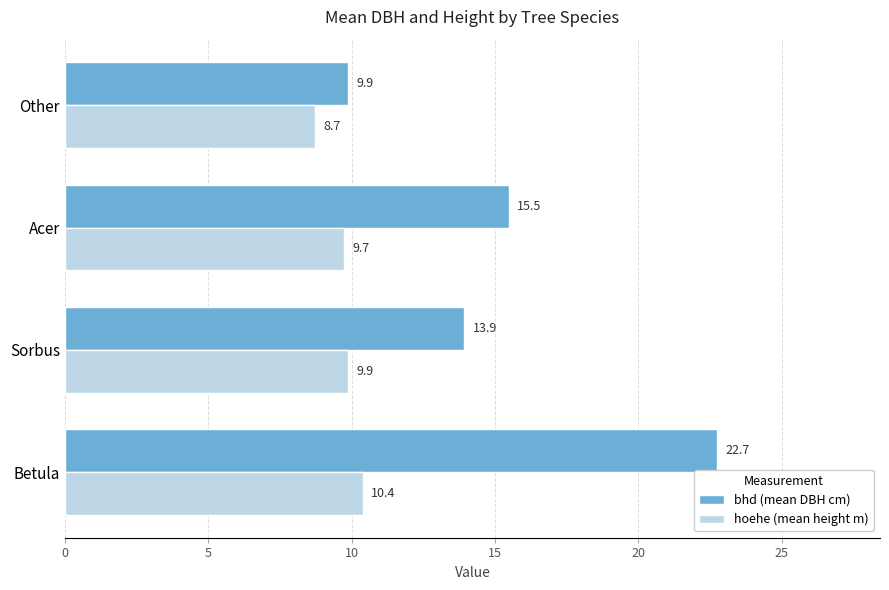

How many series are shown in this chart?

2